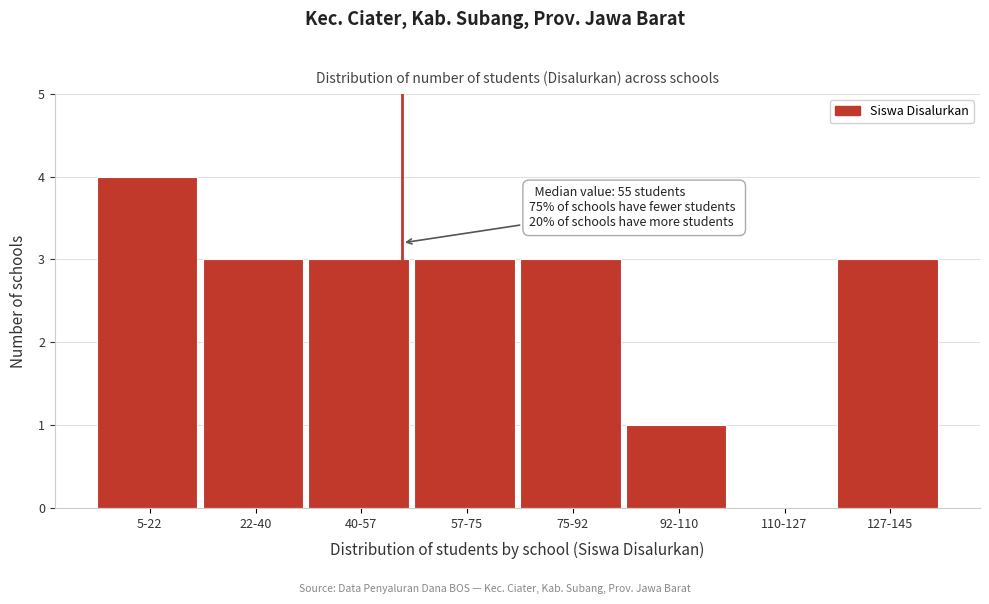

Reading right to left, extract all data points from this chart.

127-145=3	110-127=0	92-110=1	75-92=3	57-75=3	40-57=3	22-40=3	5-22=4